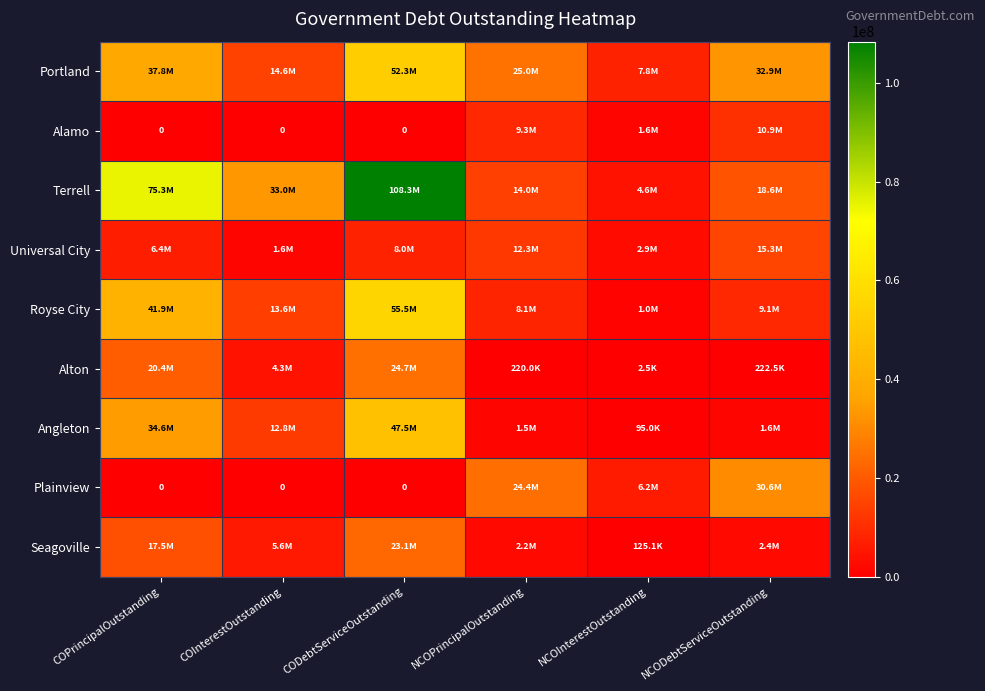

Rank the series by their maximum value, from highest to lowest.

Terrell, Royse City, Portland, Angleton, Plainview, Alton, Seagoville, Universal City, Alamo